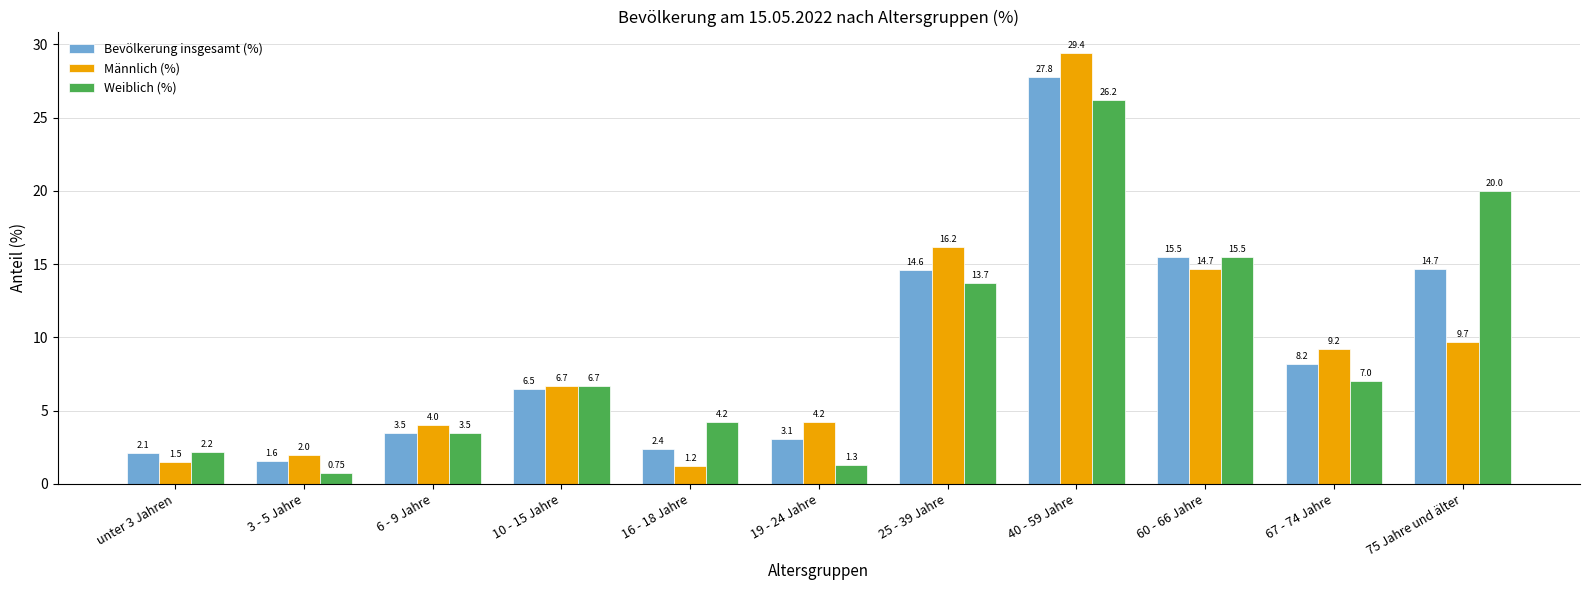

How many data points in Bevölkerung insgesamt (%) are less than 6?

5